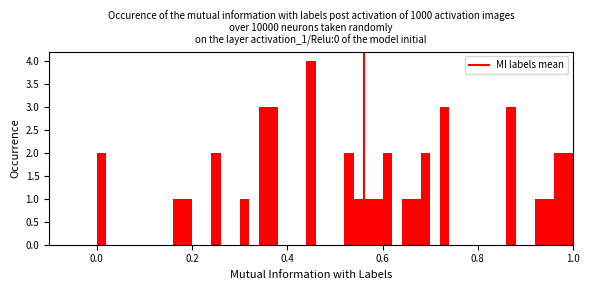

Read against the x-axis, roughly where is the centre of the tallest bar?

0.46